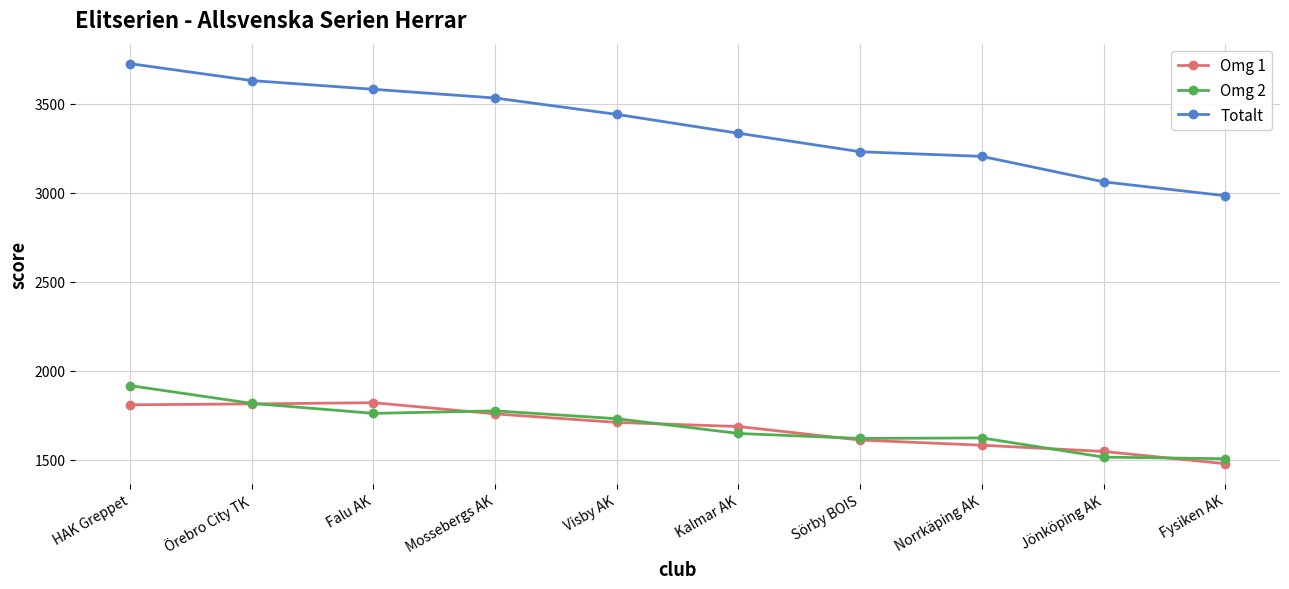

True or false: Omg 1 has a value of 377 at Kalmar AK.

False